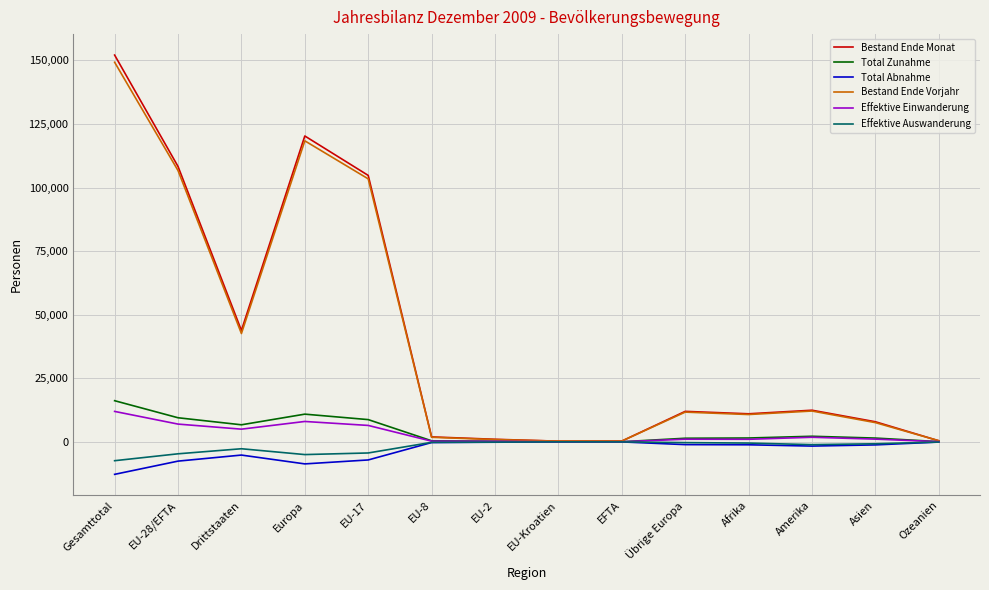

True or false: Bestand Ende Vorjahr has a value of 4971 at Amerika.

False